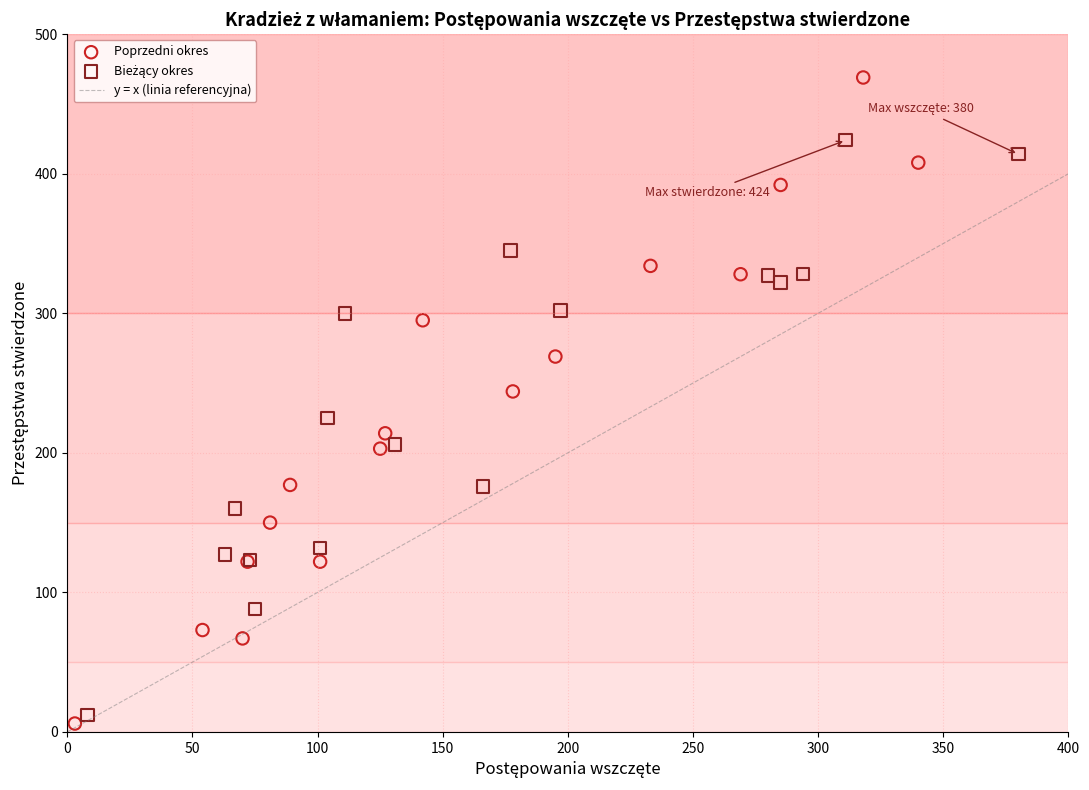

Which series has the largest Y range (max minus min)?

Poprzedni okres